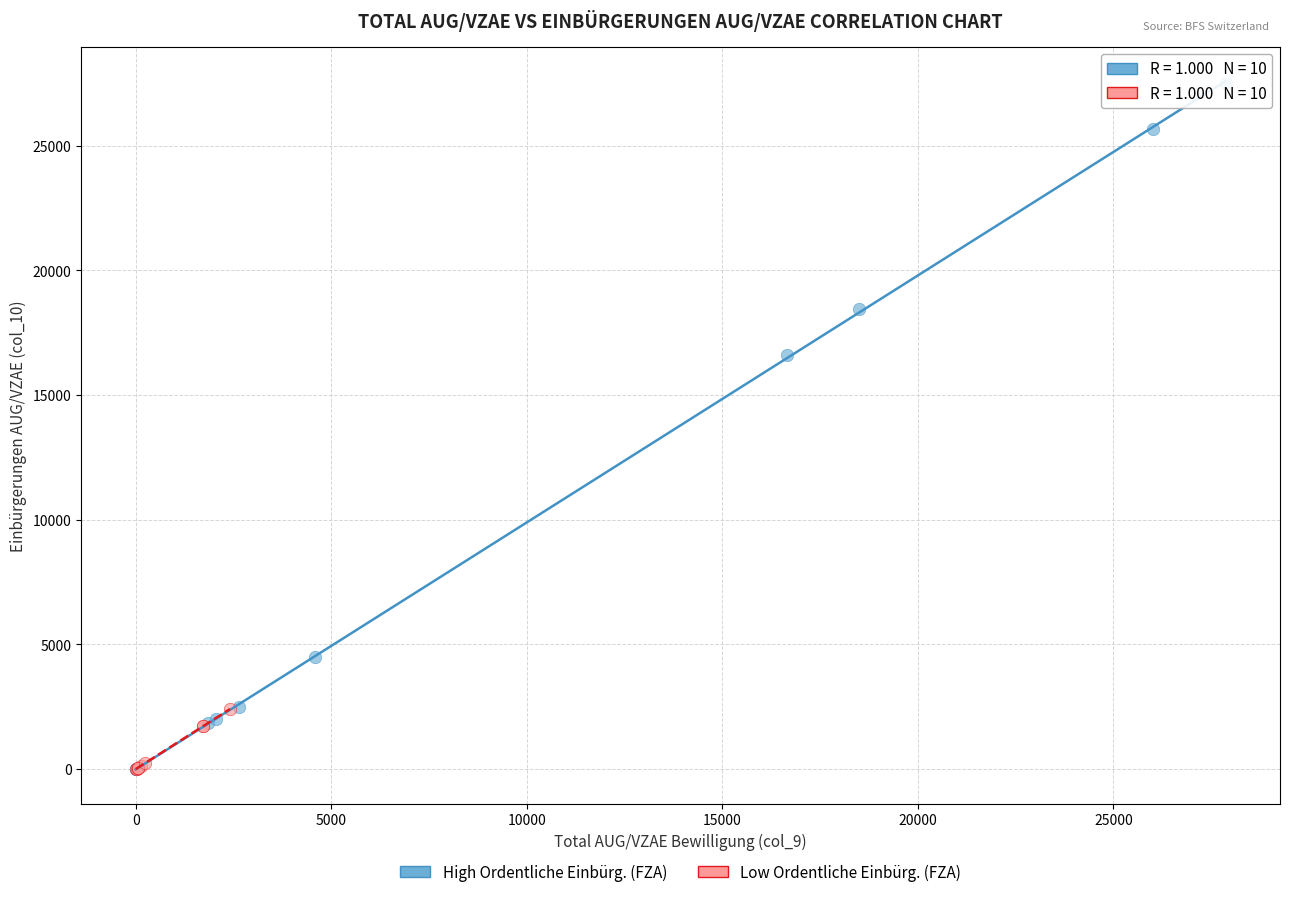

Which series has the widest spread of Y values?

High Ordentliche Einbürg. (FZA)